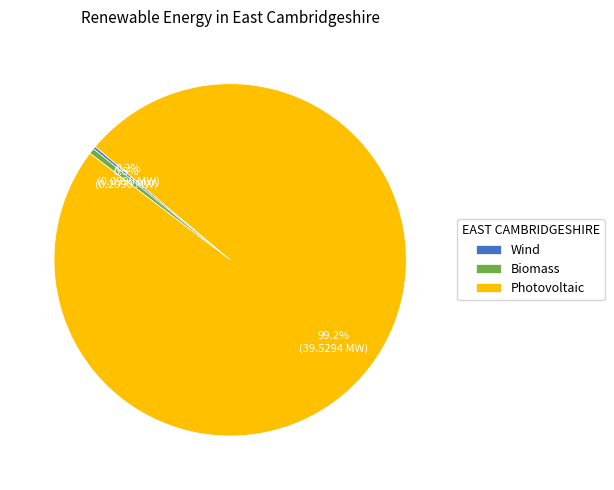

Which category has the biggest portion of the pie?

Photovoltaic